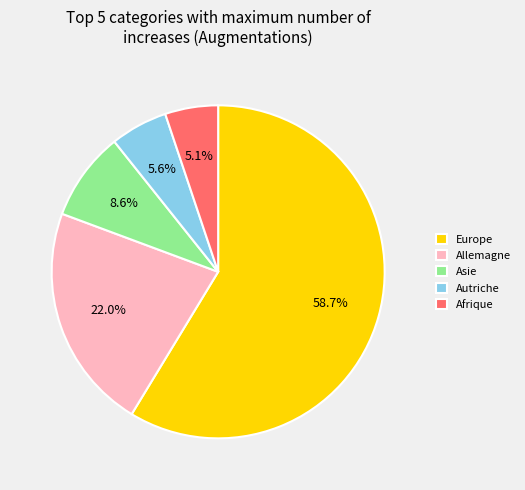

What percentage do Afrique and Autriche together represent?

10.7%